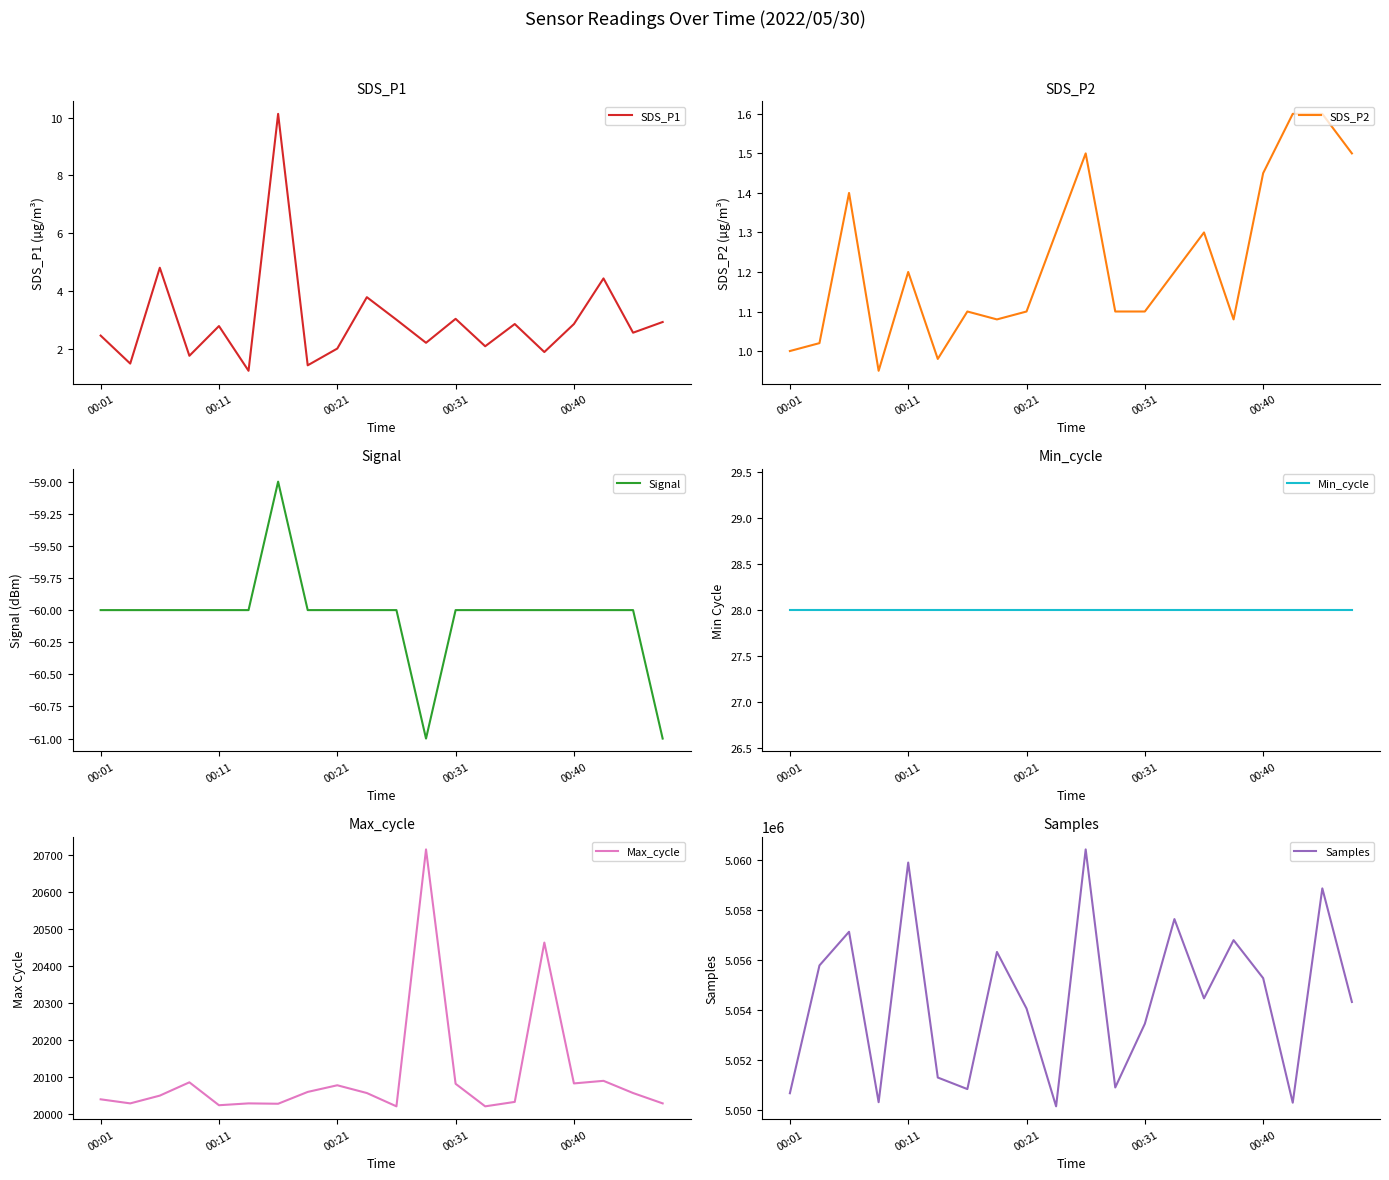

The SDS_P1 series shows 2.0 at 00:21. True or false?

True